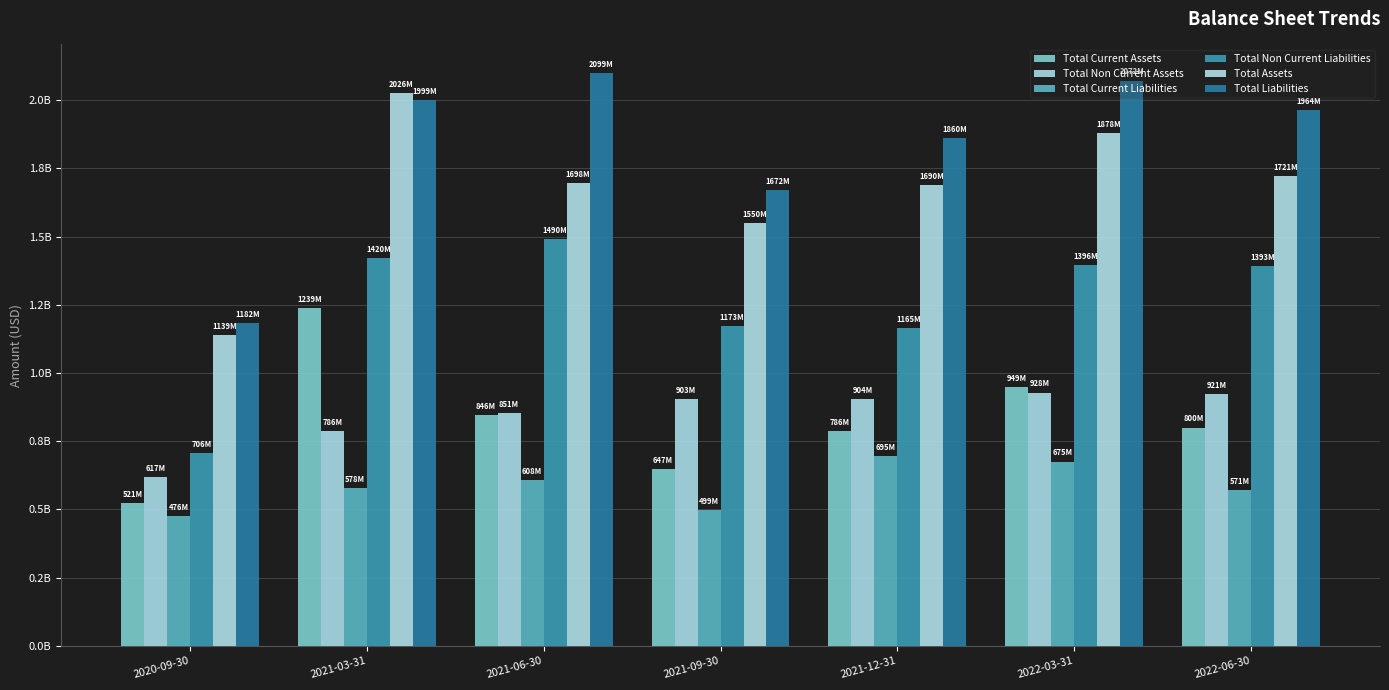

What is the difference between the Total Current Liabilities values at 2021-09-30 and 2022-06-30?

72162000